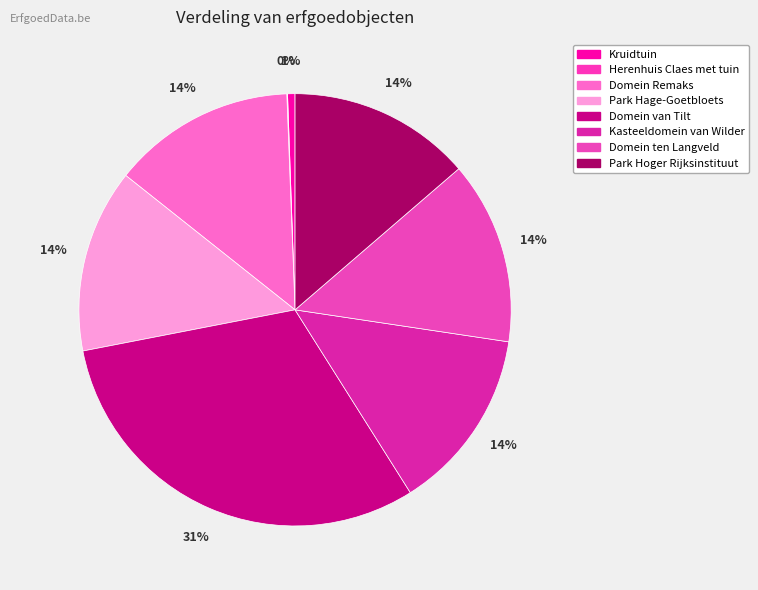

Count the number of slices in the pie.

8